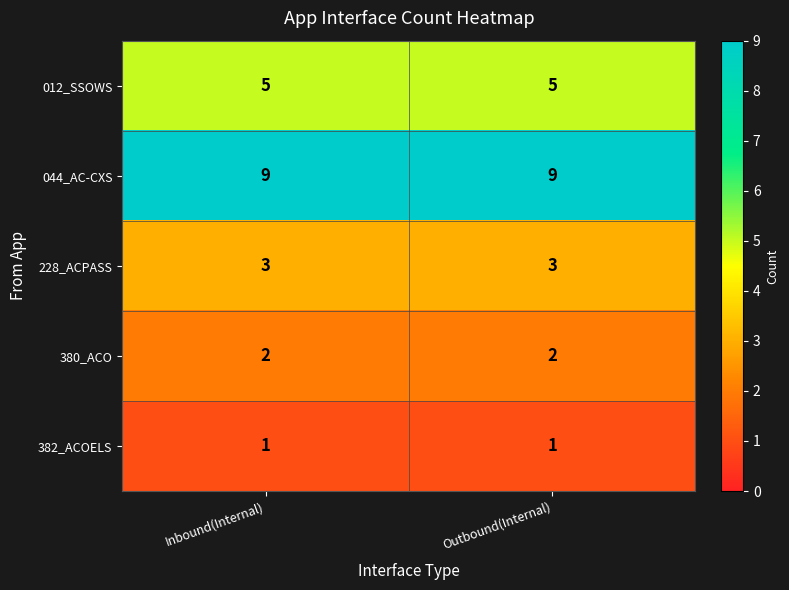

What is the sum of all 044_AC-CXS values?

18